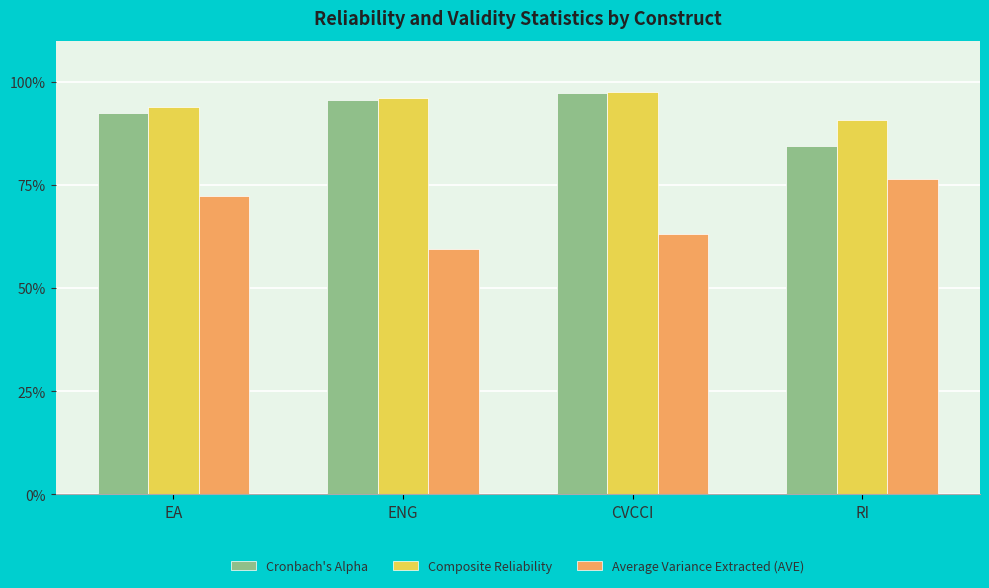

Are the bars horizontal?

No